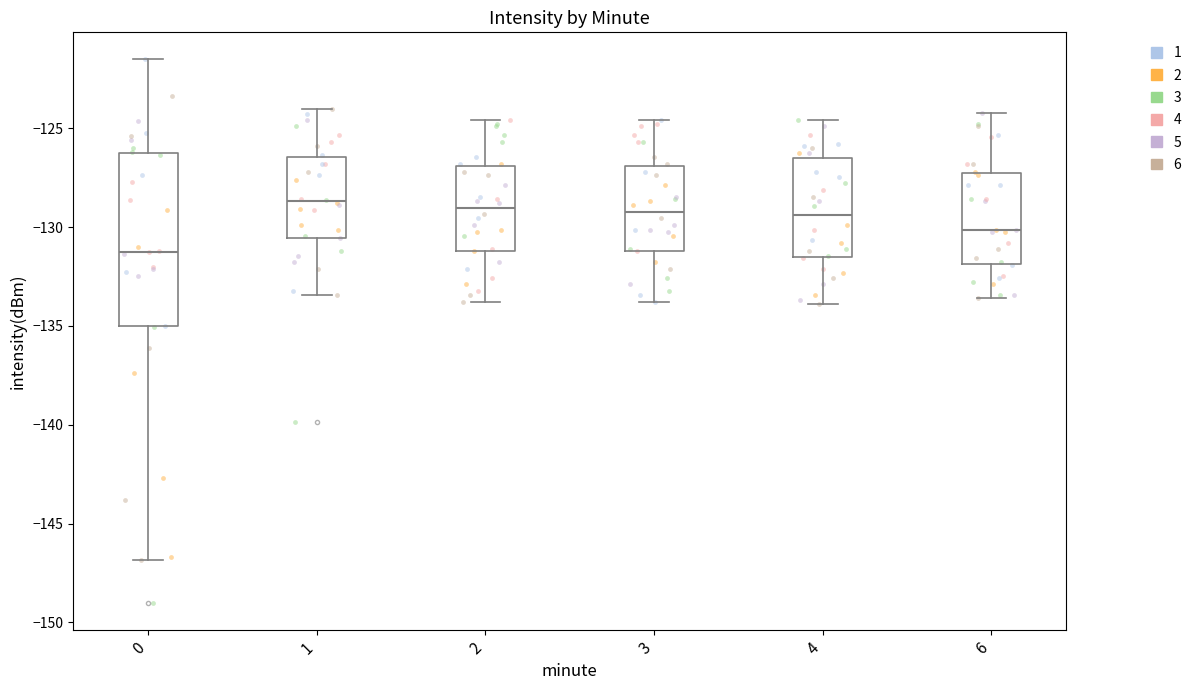

Which box has the lowest median line?

0